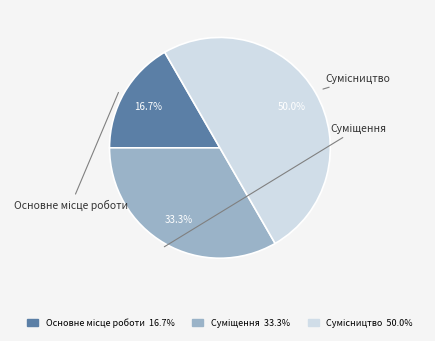

Count the number of slices in the pie.

3